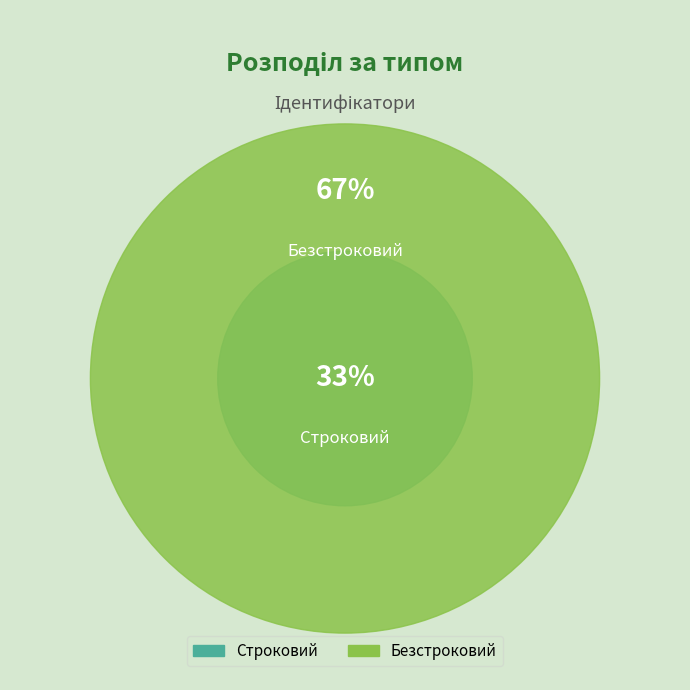

How much of the chart is everything except Безстроковий?

33.3%